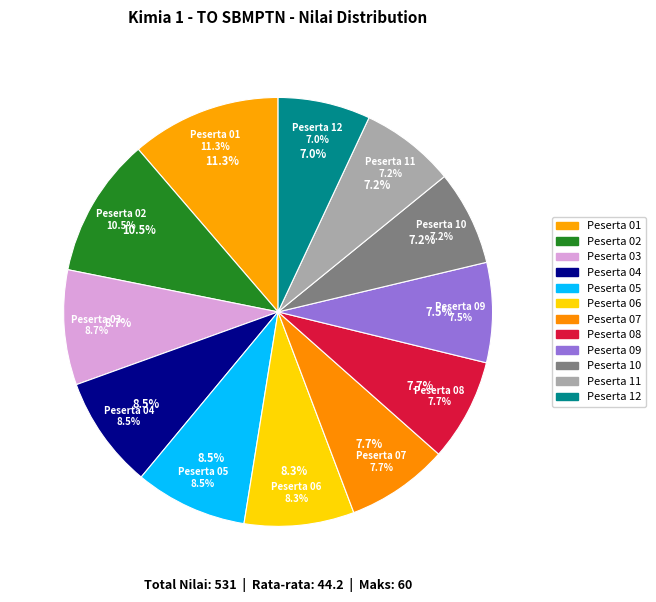

Approximately how many times larger is the value at Peserta 04 compared to Peserta 01?

0.8